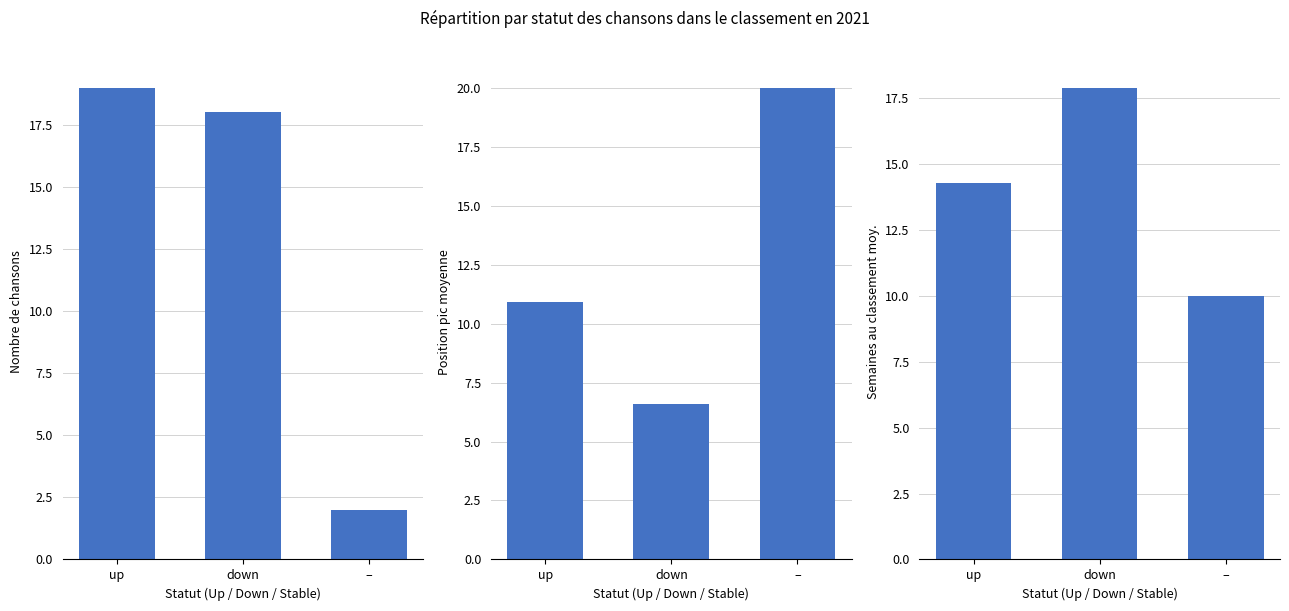

Count the Semaines au classement moy. values in the range 10 to 17.

2